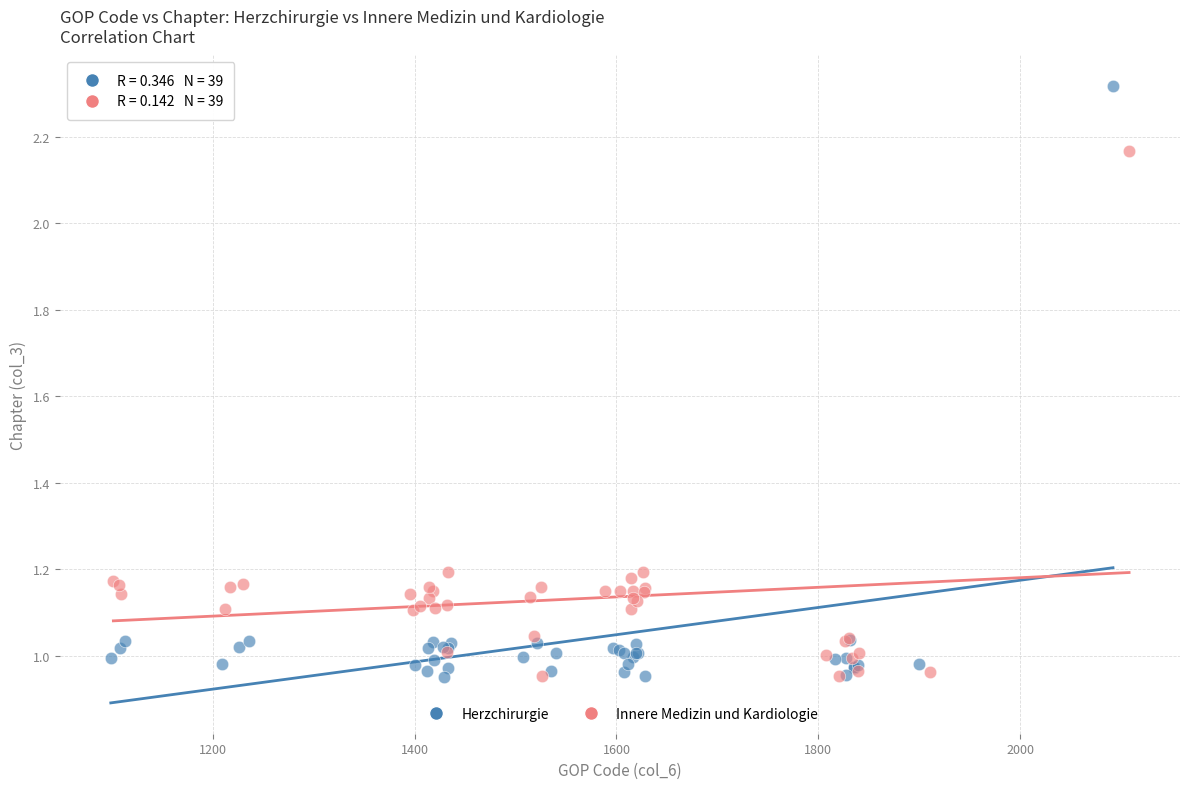

Which series reaches the maximum Y coordinate?

Herzchirurgie